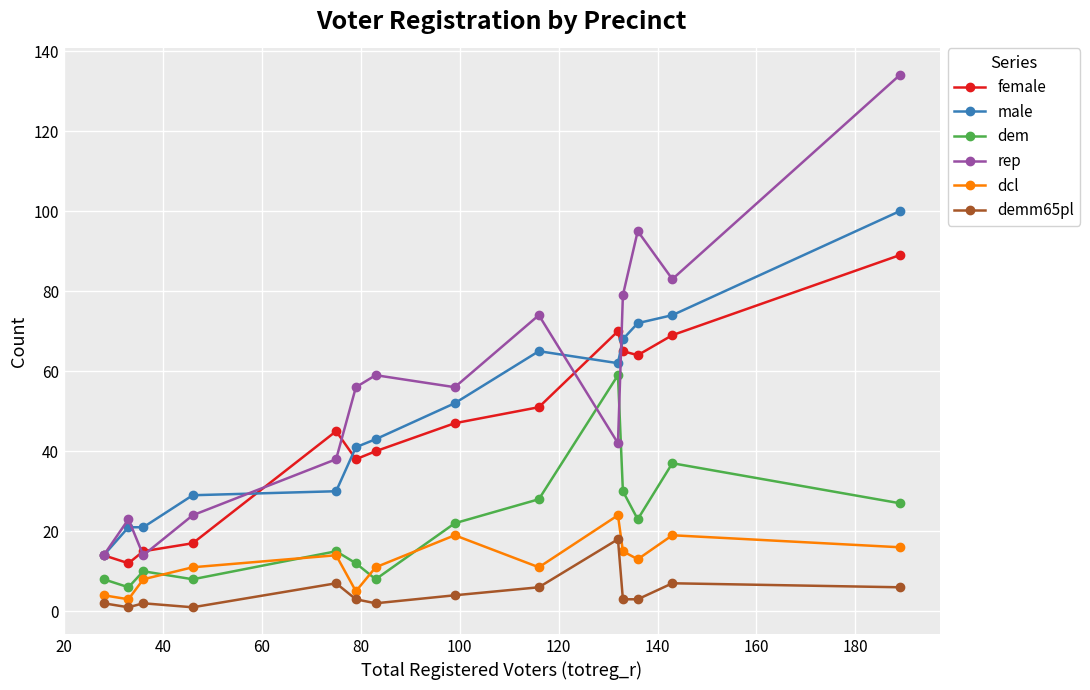

Which series has the largest total across all categories?

rep